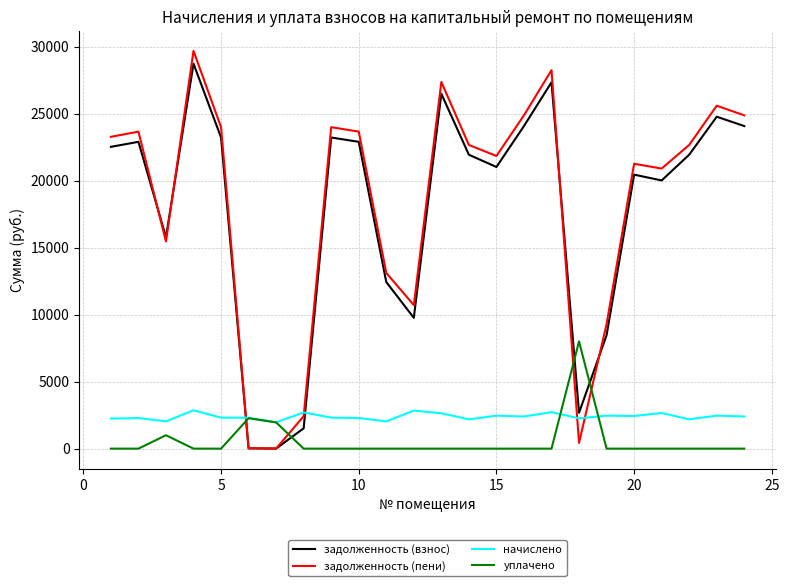

What is the maximum value shown in the chart?

29674.7